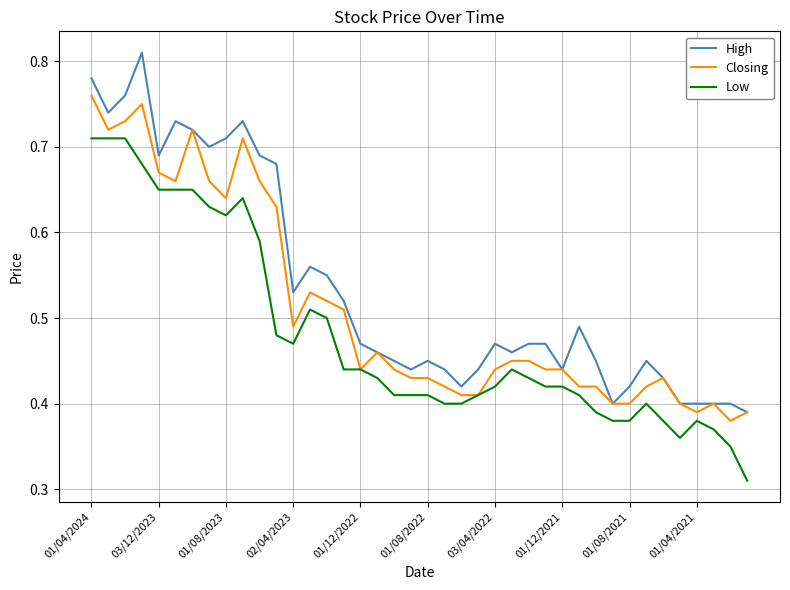

True or false: Low and High intersect in this chart.

False